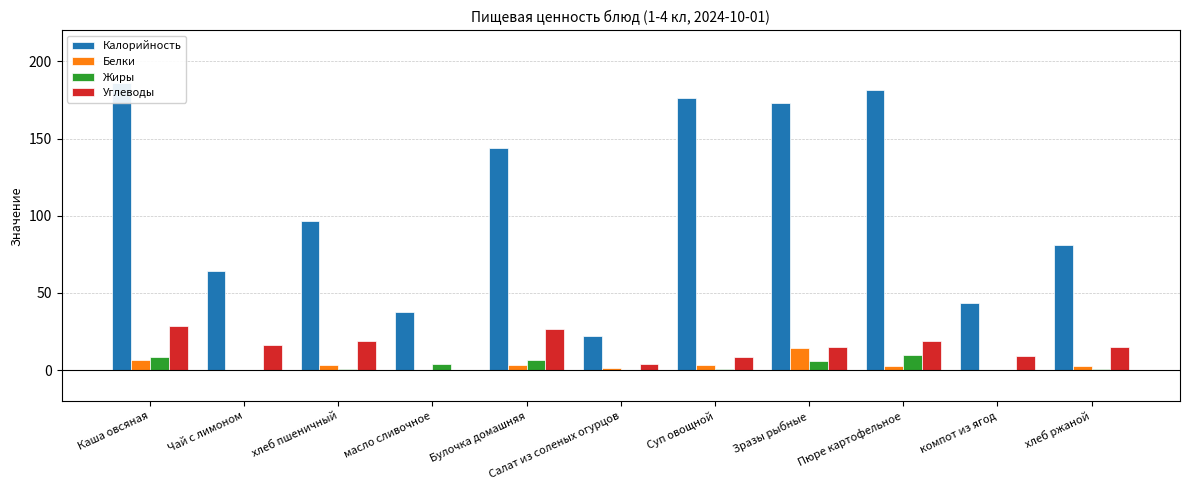

What is the difference between the highest and lowest values at Пюре картофельное?

178.5